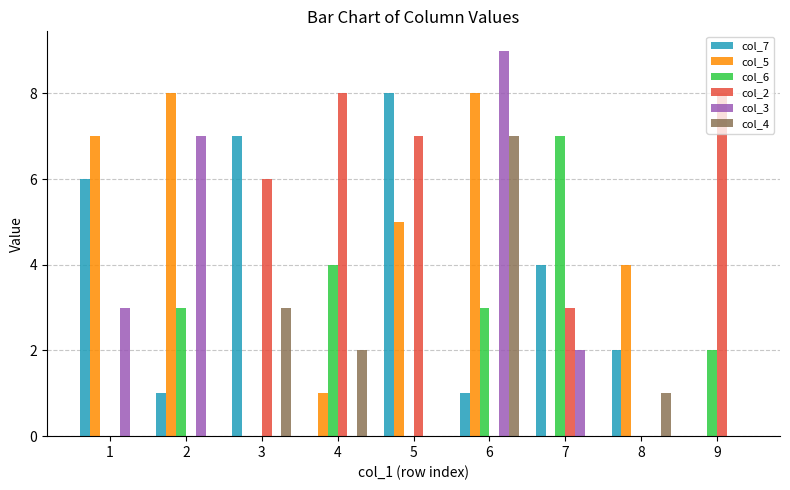

What is the total value across all series at 4?

15